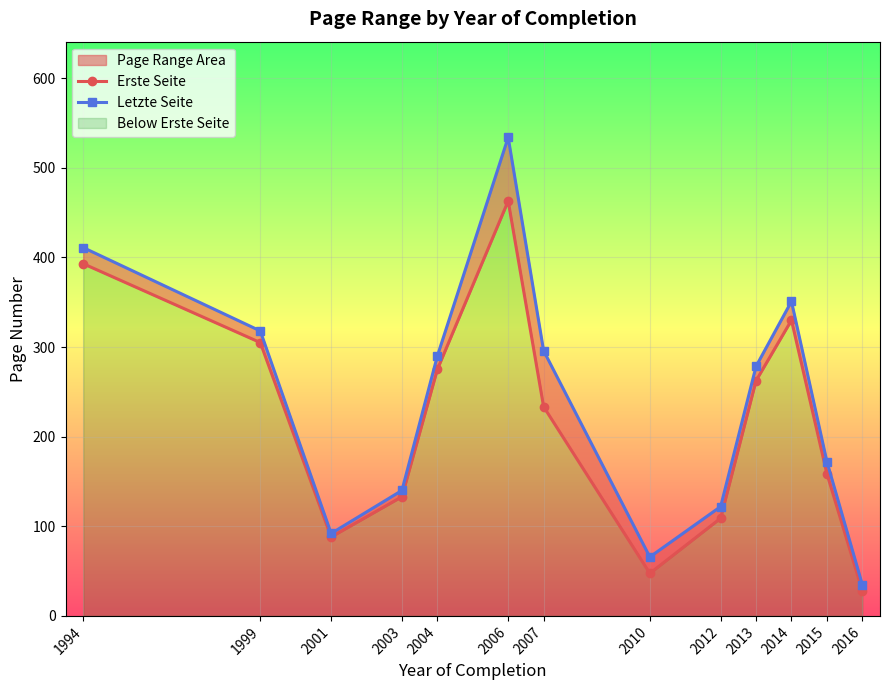

What is the sum of all Erste Seite values?

2826.2